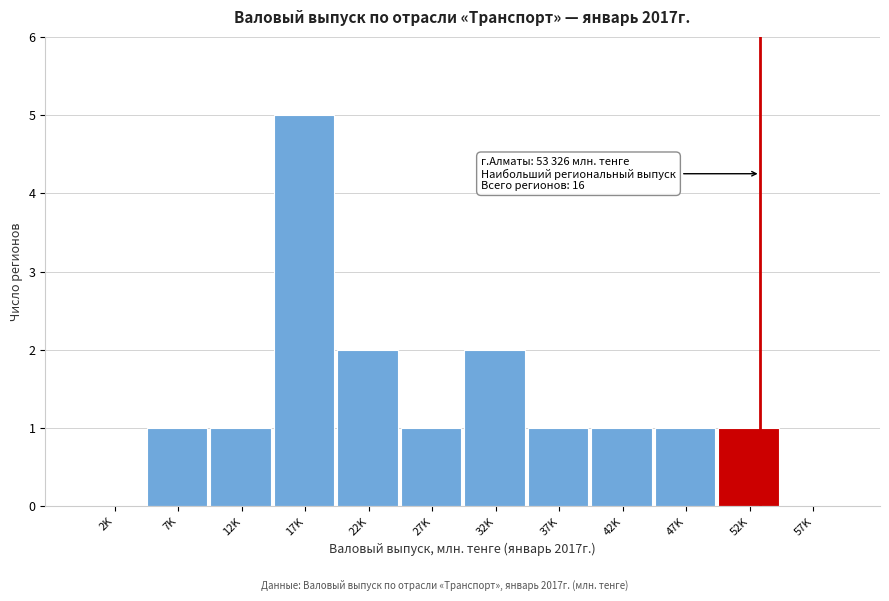

Reading left to right, what are all the values shown in this chart?

2K=0	7K=1	12K=1	17K=5	22K=2	27K=1	32K=2	37K=1	42K=1	47K=1	52K=1	57K=0